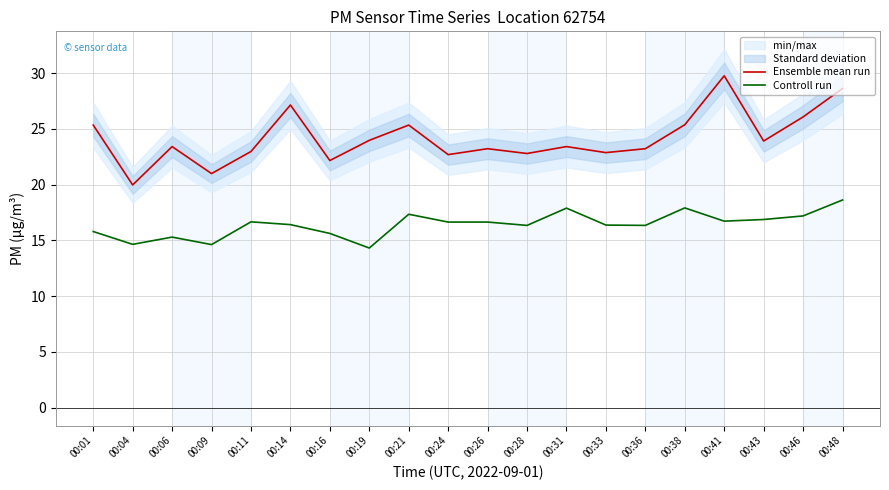

At which label does Ensemble mean run first exceed 23?

00:01